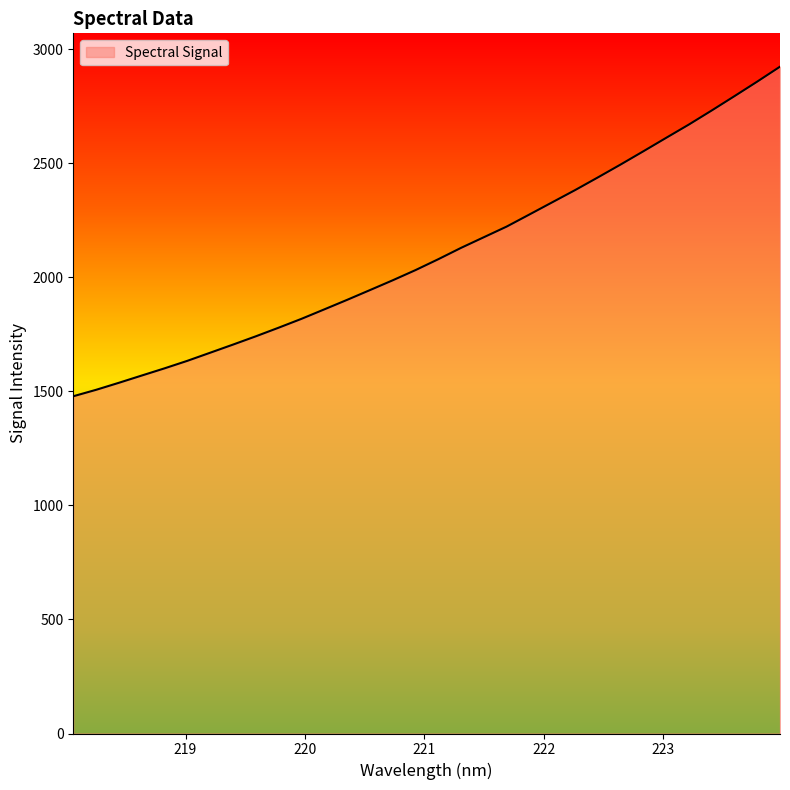

What is the difference between the maximum and minimum values?

1445.0